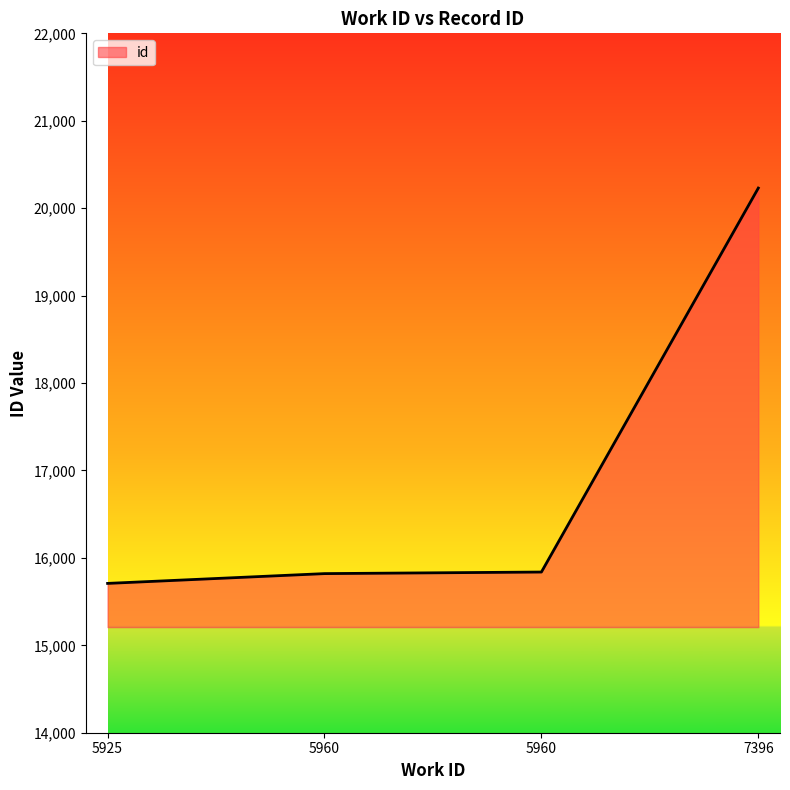

List the labels in order of value, smallest first.

5925, 5960, 5960, 7396